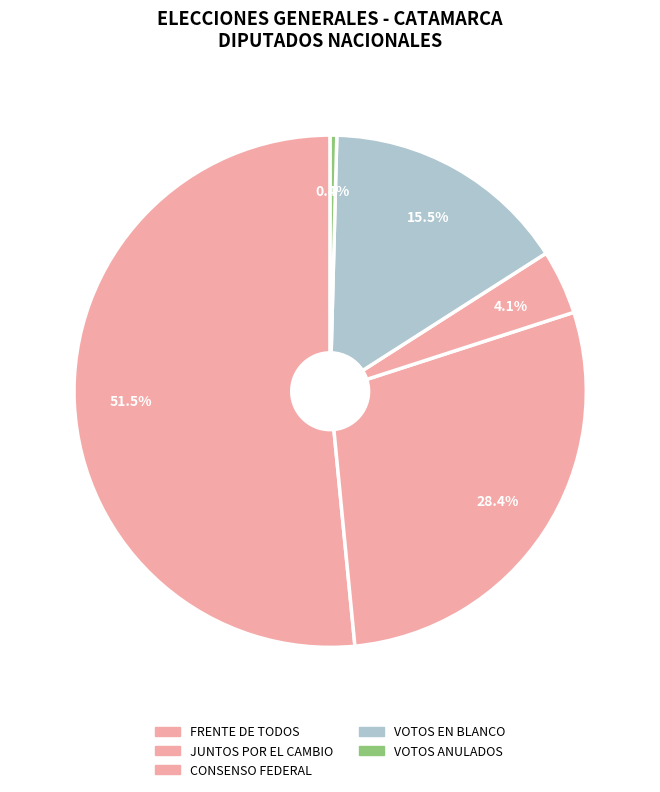

What is the majority slice?

FRENTE DE TODOS